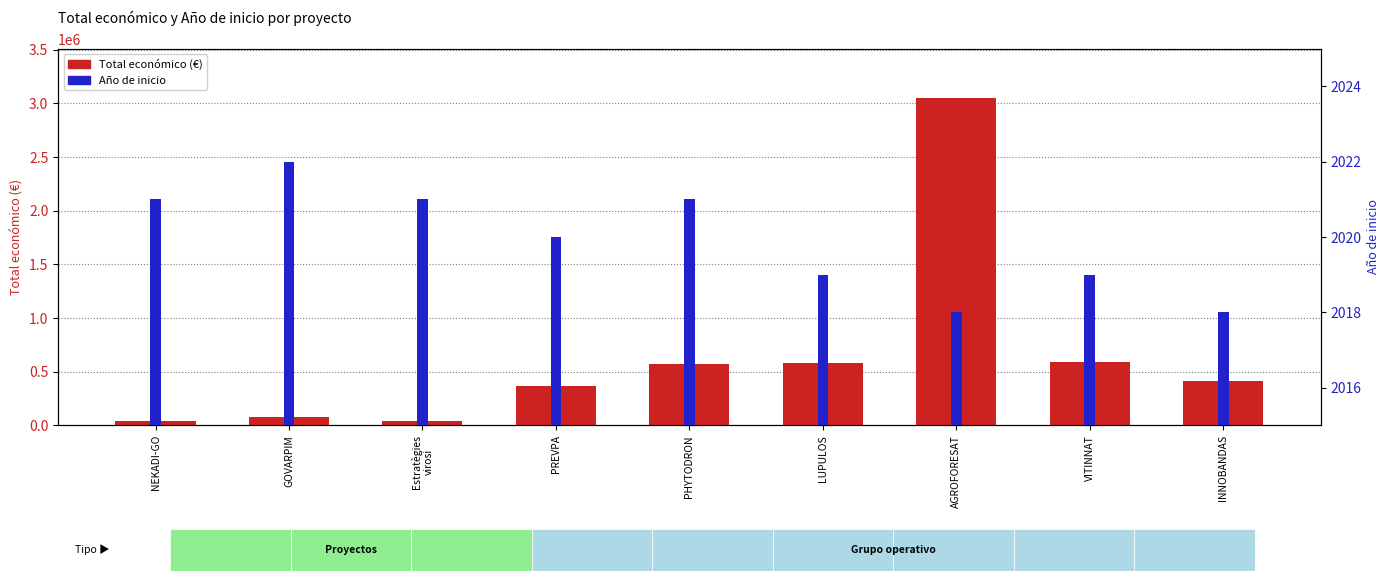

What position from the left is VITINNAT?

8